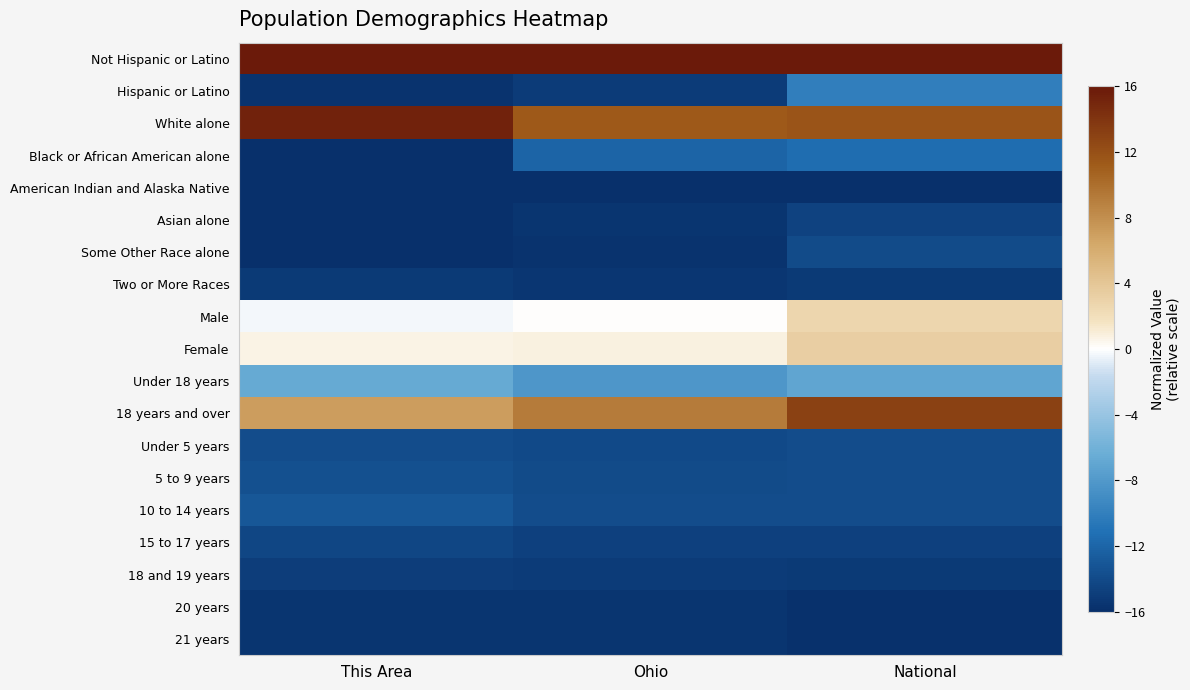

Rank the series by their maximum value, from highest to lowest.

Not Hispanic or Latino, White alone, 18 years and over, Female, Male, Under 18 years, Hispanic or Latino, Black or African American alone, 10 to 14 years, 5 to 9 years, Under 5 years, Some Other Race alone, 15 to 17 years, Asian alone, 18 and 19 years, Two or More Races, 20 years, 21 years, American Indian and Alaska Native